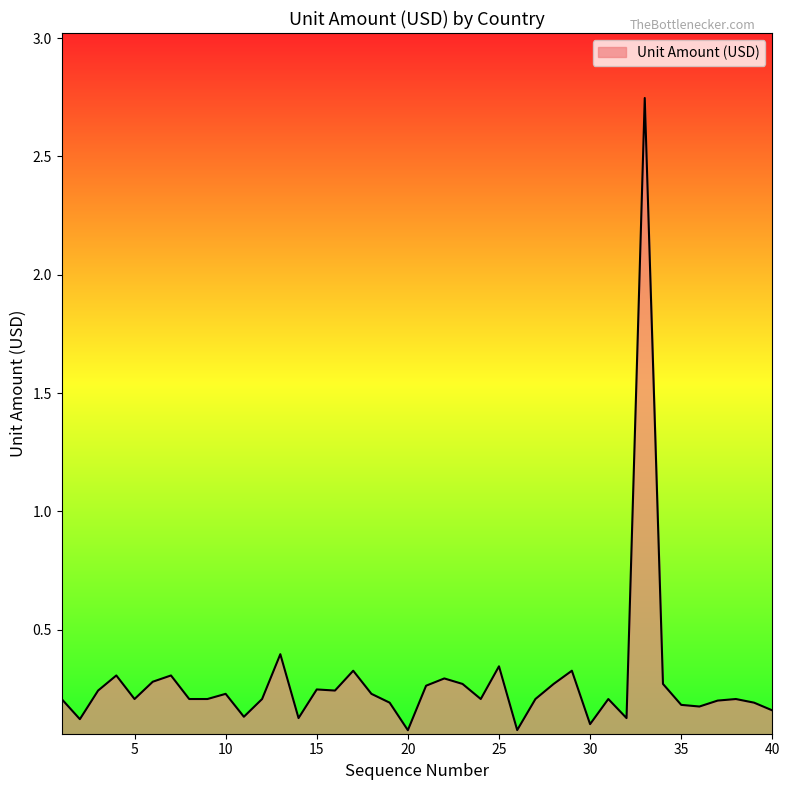

Reading left to right, list all the values displayed in this chart.

1=0.2	2=0.1	3=0.2	4=0.3	5=0.2	6=0.3	7=0.3	8=0.2	9=0.2	10=0.2	11=0.1	12=0.2	13=0.4	14=0.1	15=0.2	16=0.2	17=0.3	18=0.2	19=0.2	20=0.1	21=0.3	22=0.3	23=0.3	24=0.2	25=0.3	26=0.1	27=0.2	28=0.3	29=0.3	30=0.1	31=0.2	32=0.1	33=2.7	34=0.3	35=0.2	36=0.2	37=0.2	38=0.2	39=0.2	40=0.2